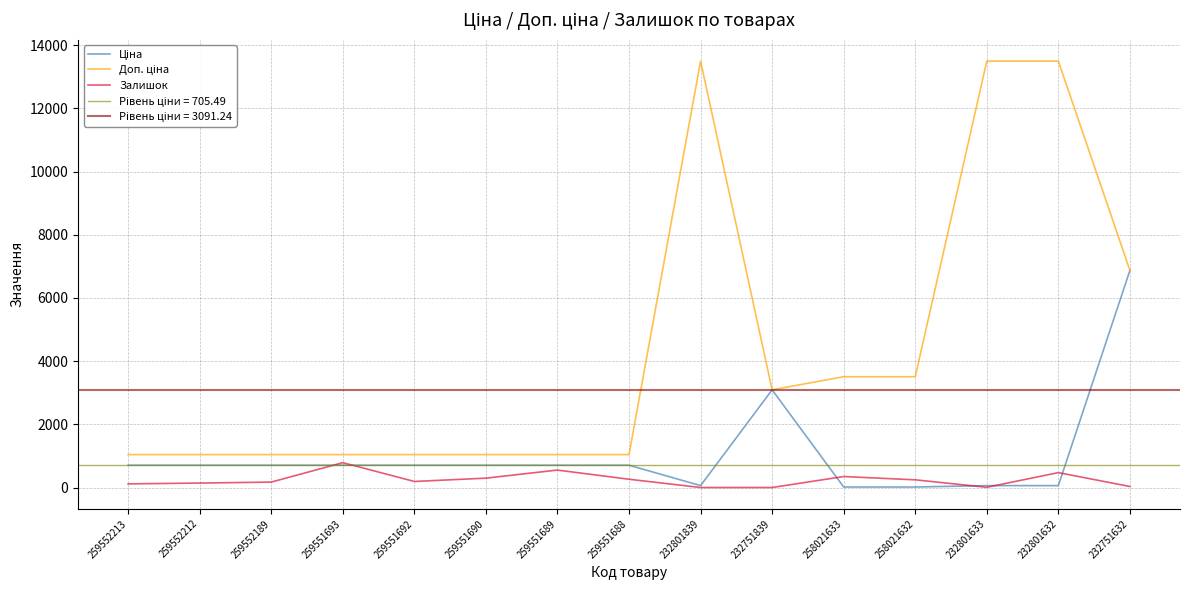

What is the approximate value of Доп. ціна at 258021632?

3506.0